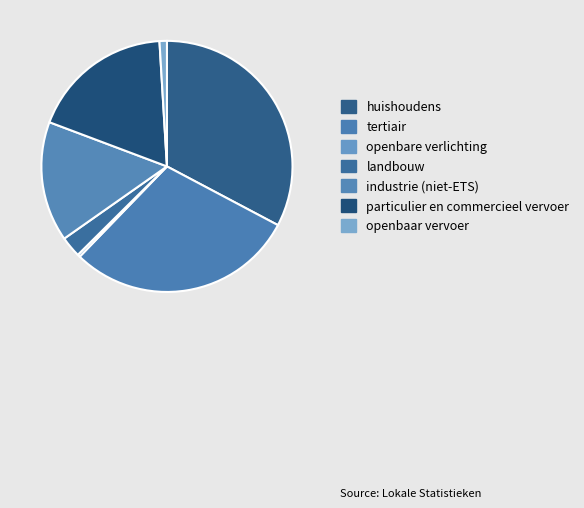

The landbouw slice represents 3% of the pie. True or false?

True